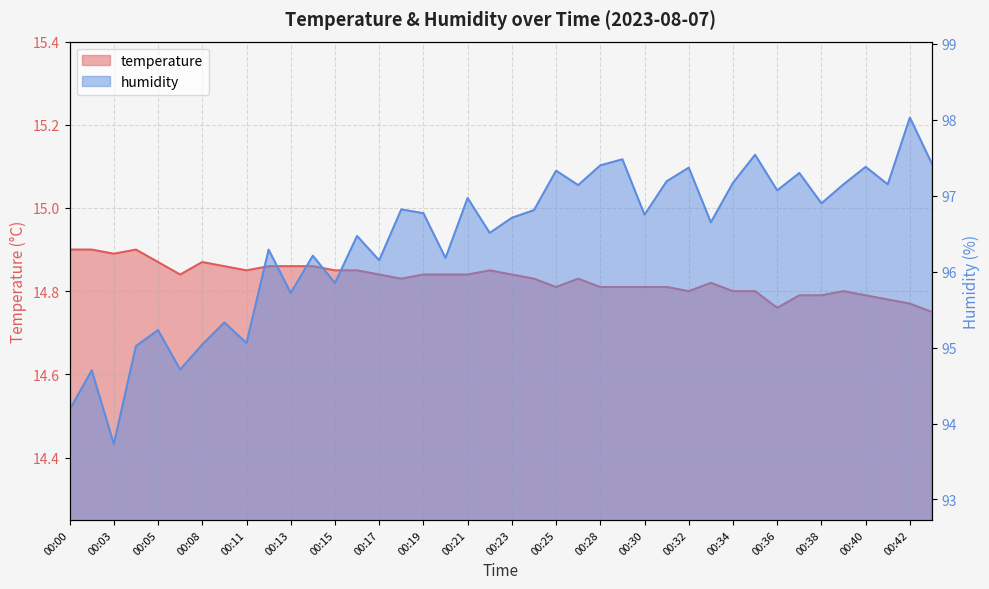

Which label corresponds to the smallest value in the chart?

00:43